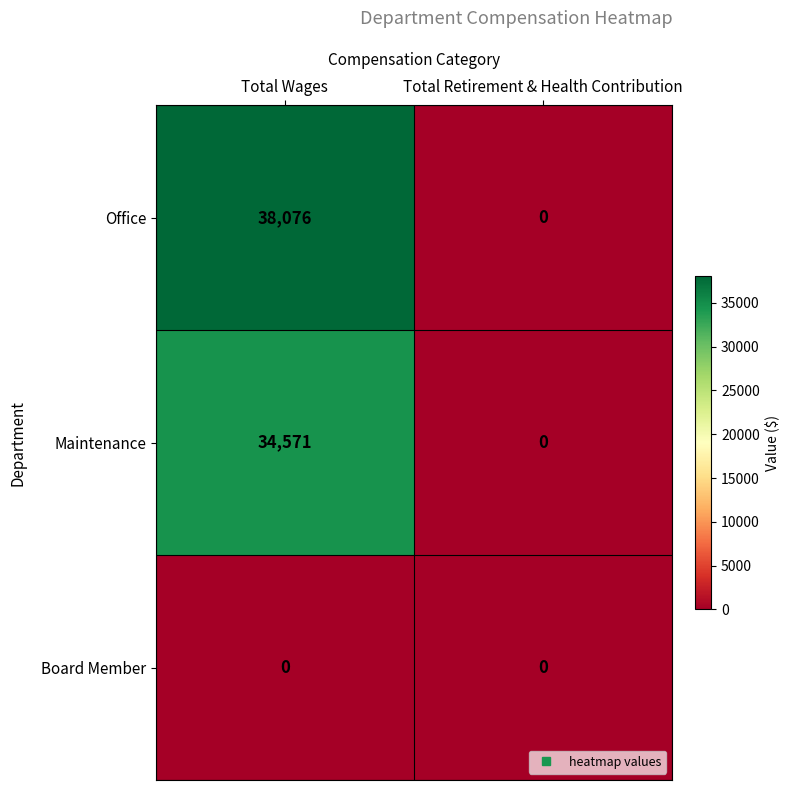

Which series has the widest spread of values?

Office